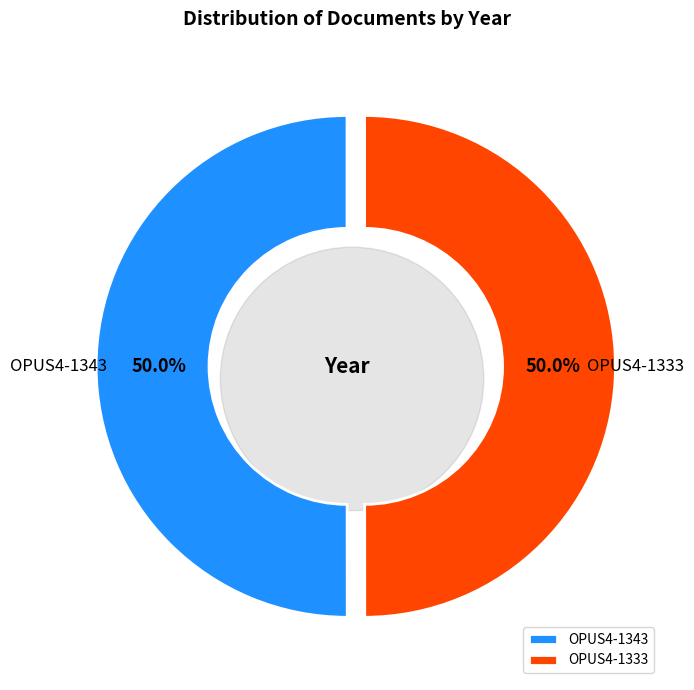

Which category has the biggest portion of the pie?

OPUS4-1343